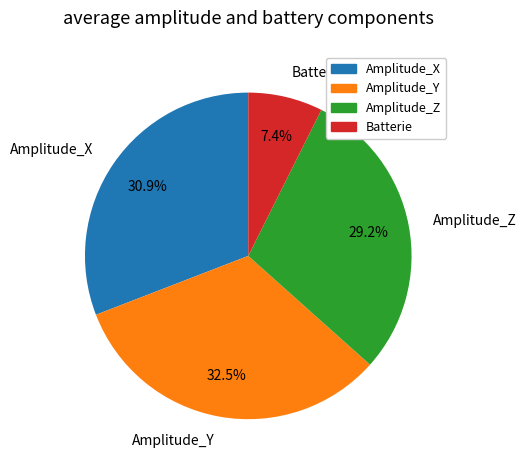

Count the number of slices in the pie.

4